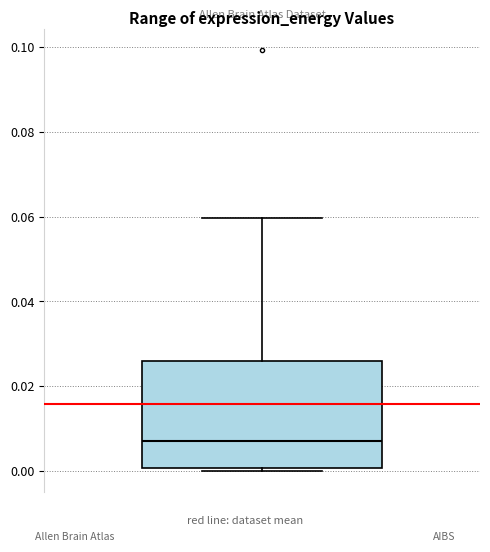

Where does the median line of the box sit on the y-axis? The values are not printed on the chart, so give them approximately, as read against the axis.

0.008